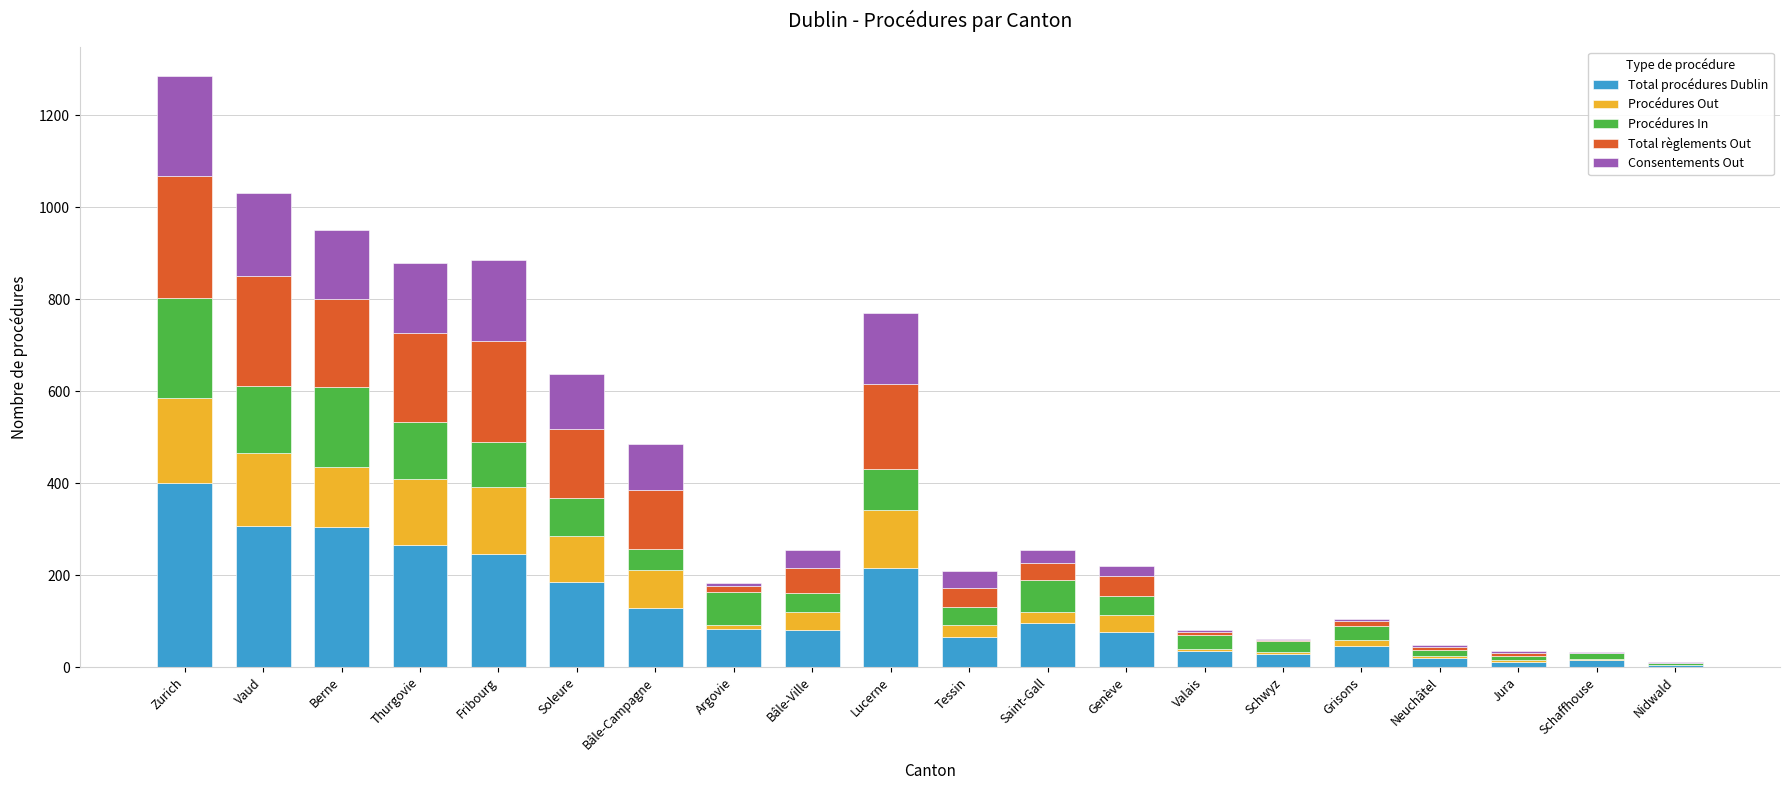

True or false: Total procédures Dublin has a value of 167 at Saint-Gall.

False